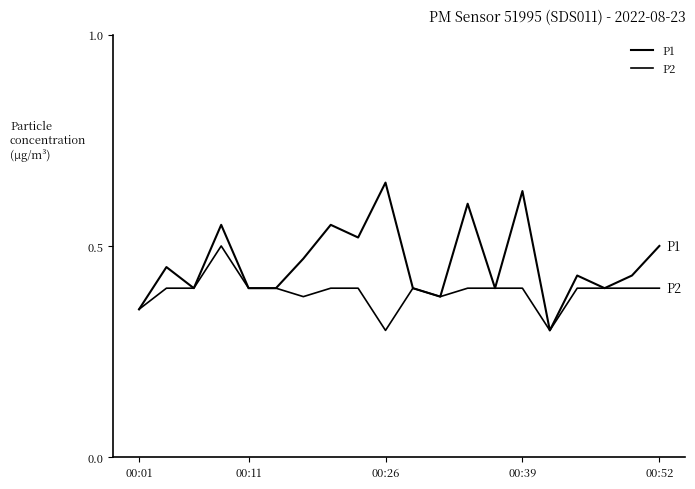

Does the chart have visible grid lines?

No